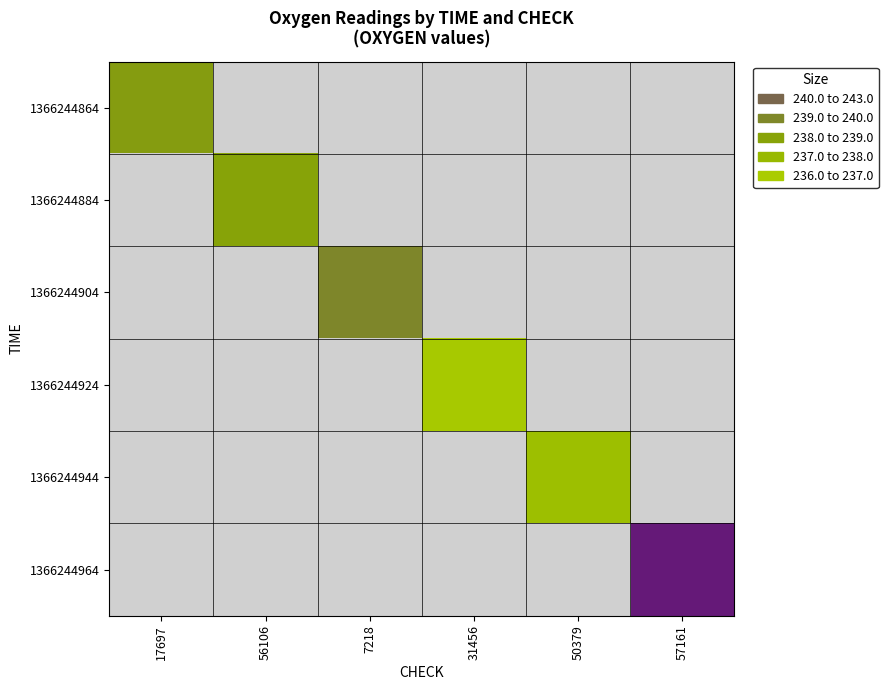

Which series has the widest spread of values?

1366244864